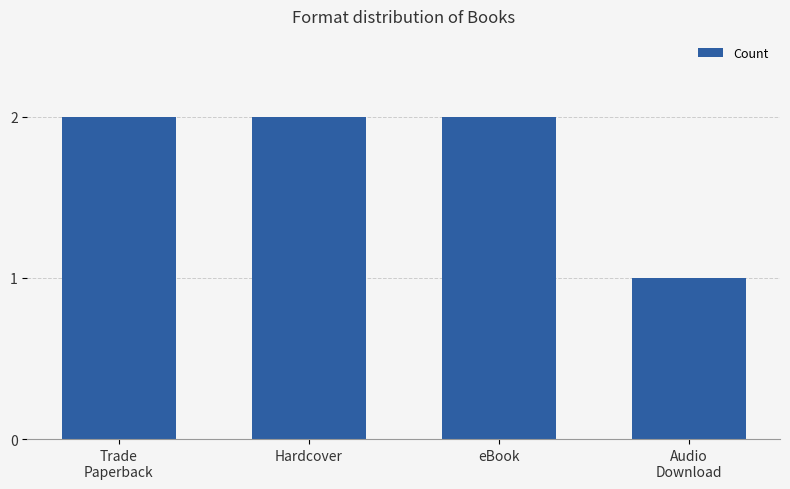

What is the difference between the maximum and minimum values?

1